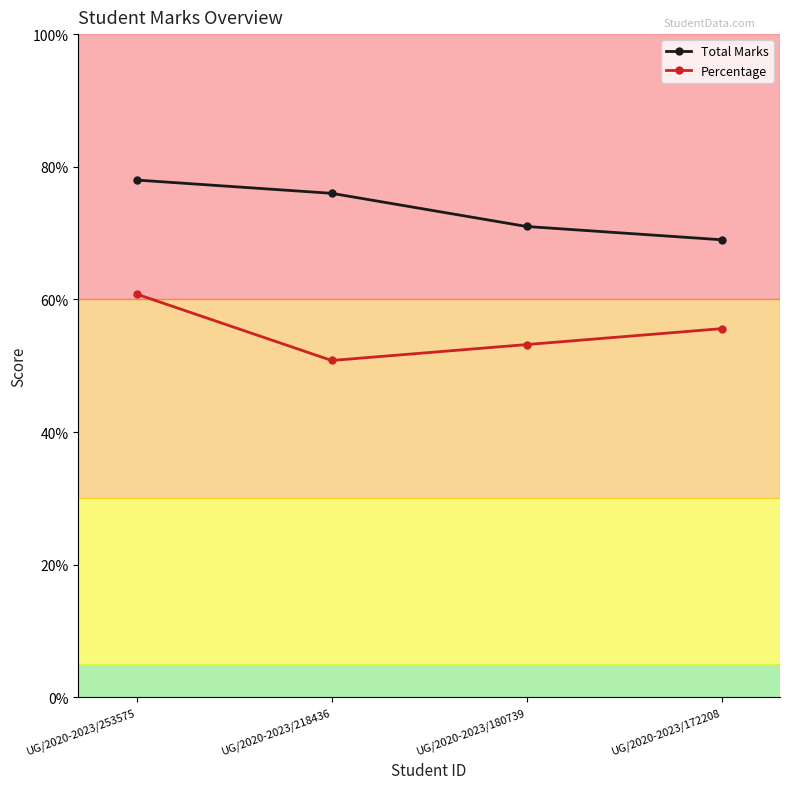

Does the chart display data point markers on the line(s)?

Yes